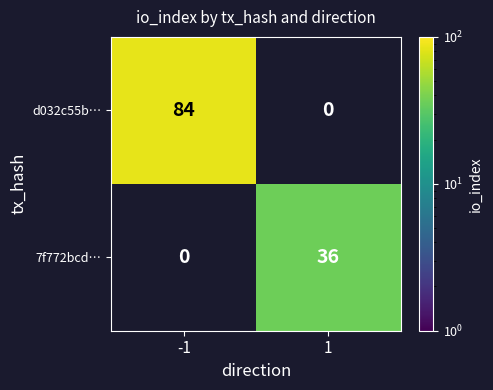

The 7f772bcd… series shows 62.8 at 1. True or false?

False